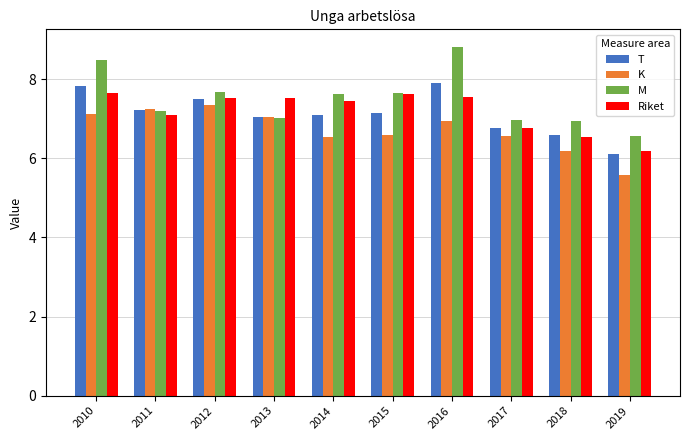

Is it true that M equals 7.0 at 2017?

True